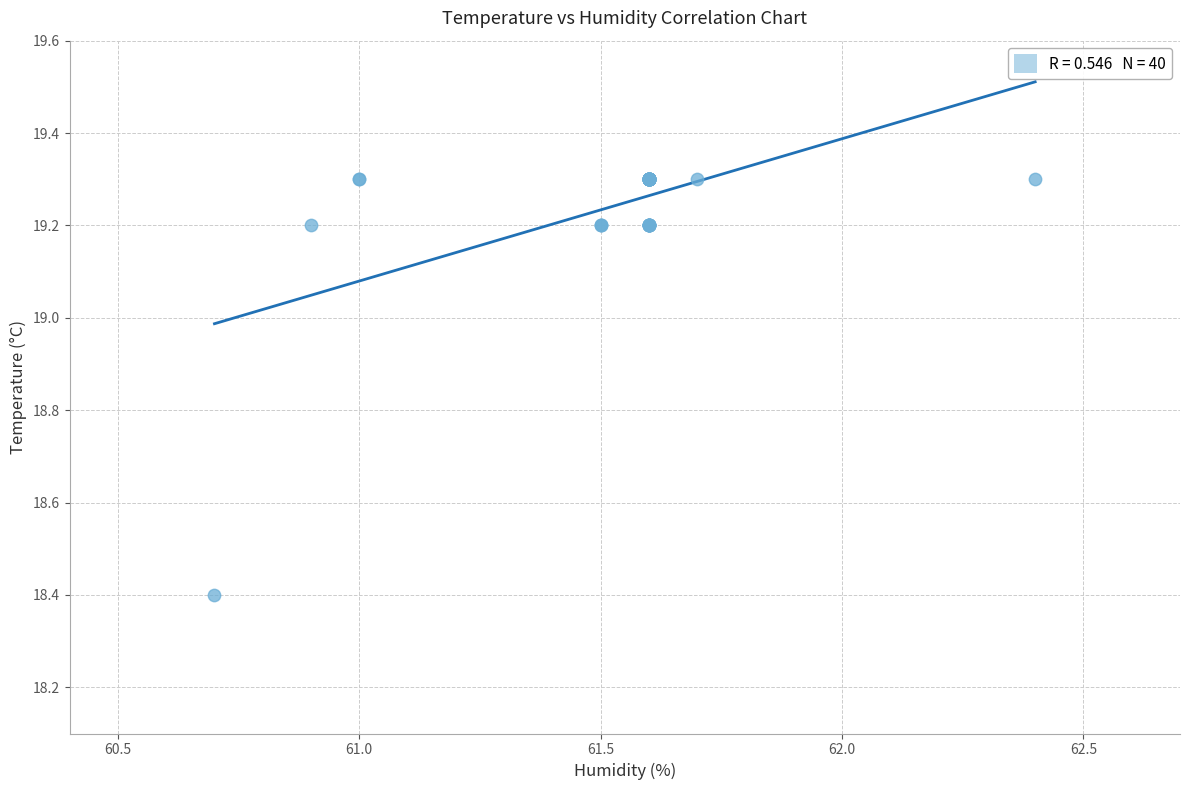

What Y value in the scatter plot is closest to 18?

18.4